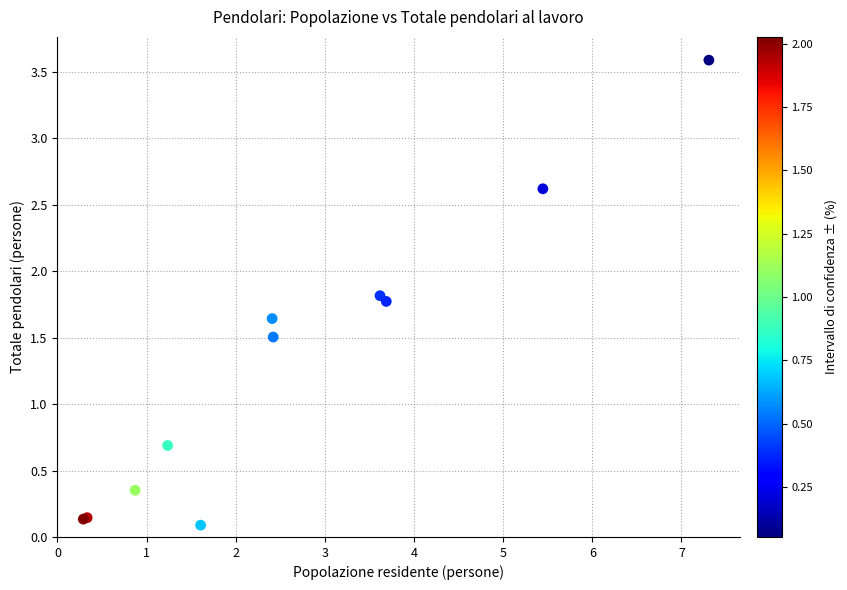

What Y value in the scatter plot is closest to 1?

0.7